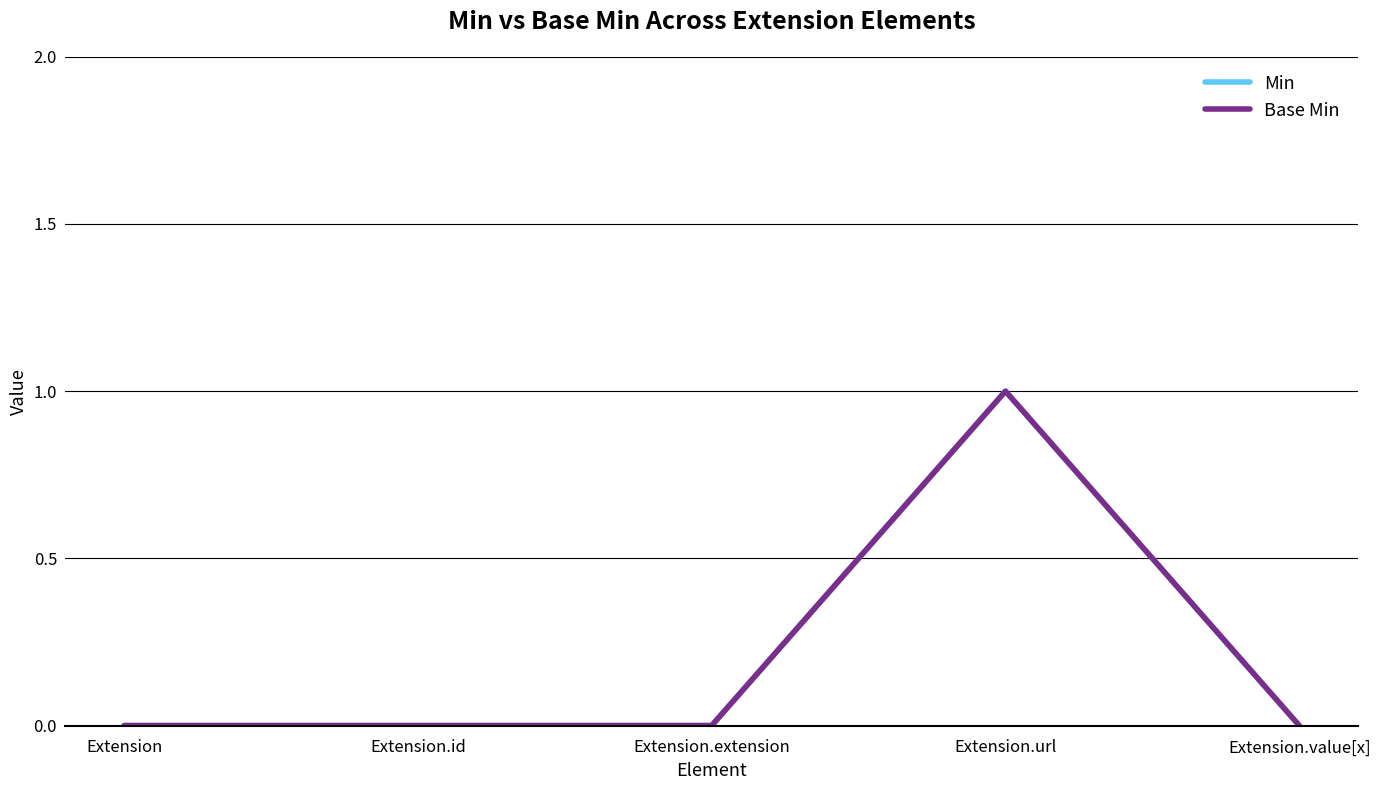

Reading left to right, list all the values displayed in this chart.

Min: Extension=0	Extension.id=0	Extension.extension=0	Extension.url=1	Extension.value[x]=0
Base Min: Extension=0	Extension.id=0	Extension.extension=0	Extension.url=1	Extension.value[x]=0